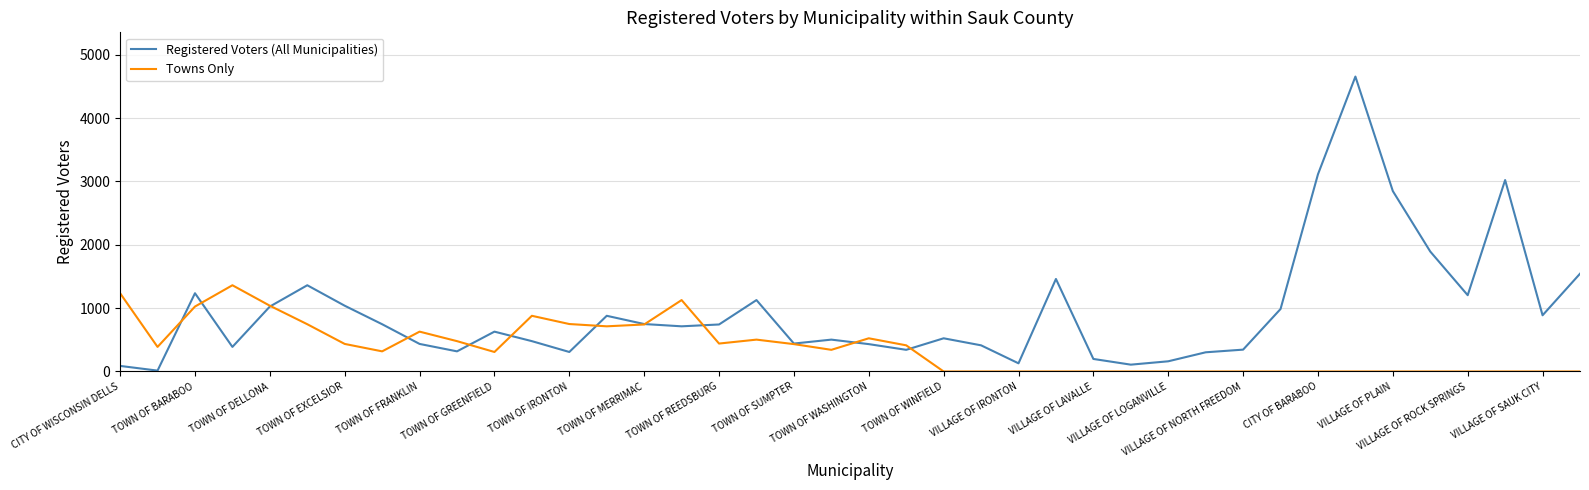

What is the maximum value shown in the chart?

4654